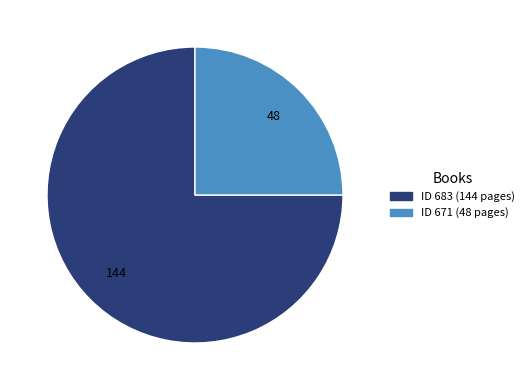

Does any single category account for the majority?

Yes